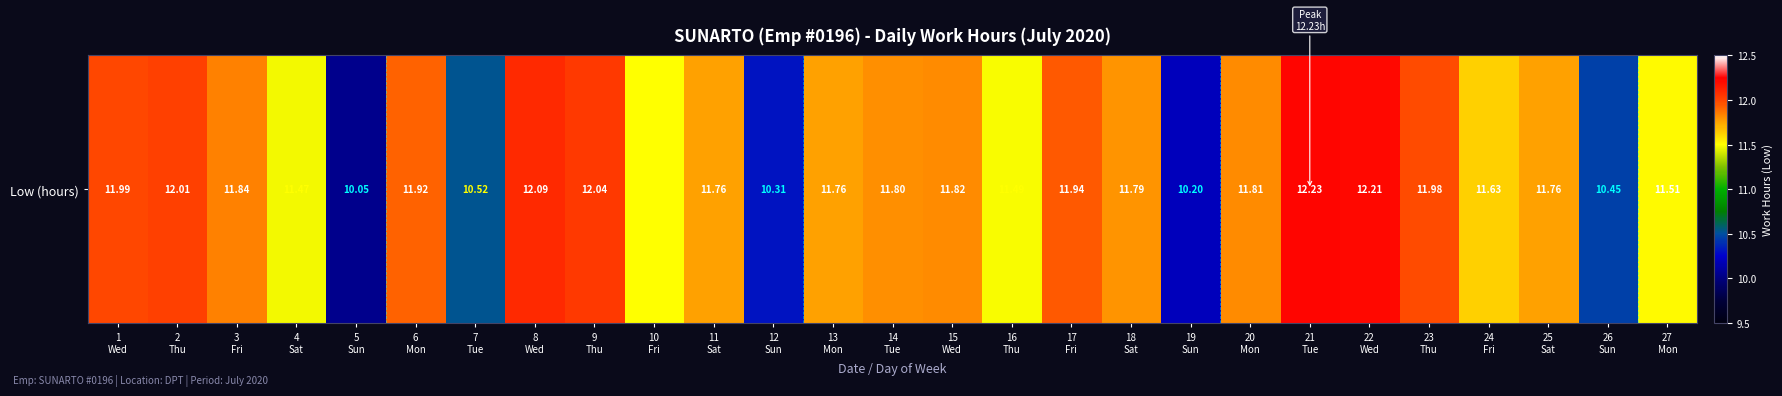

True or false: the data shows 3.9 at 15
Wed.

False